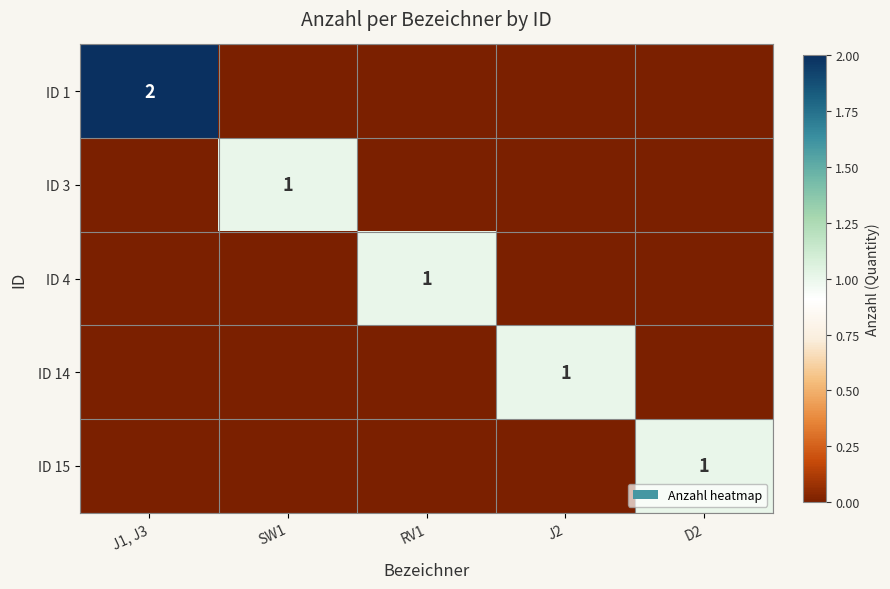

True or false: ID 1 has a value of 3 at J1, J3.

False